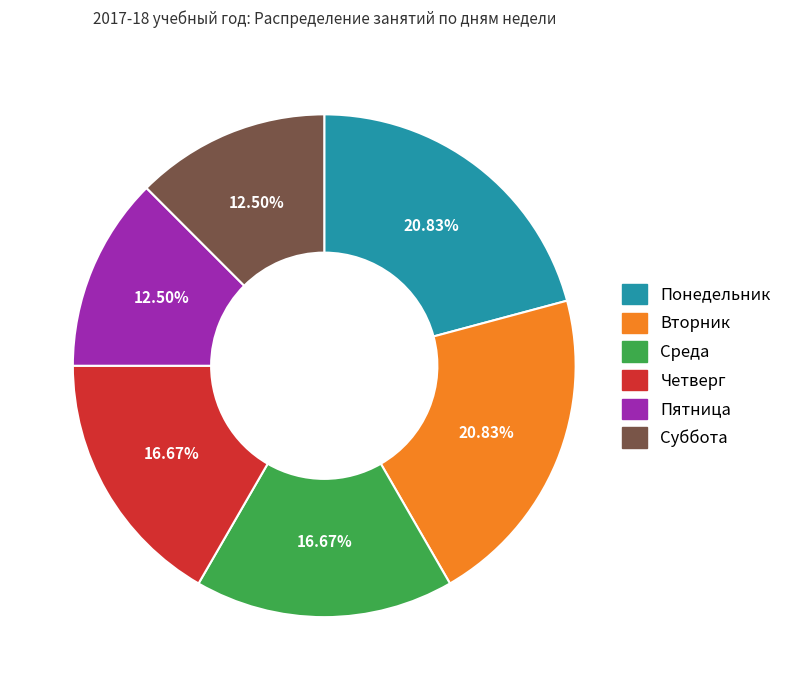

Combined, do Пятница and Четверг account for over 50%?

No